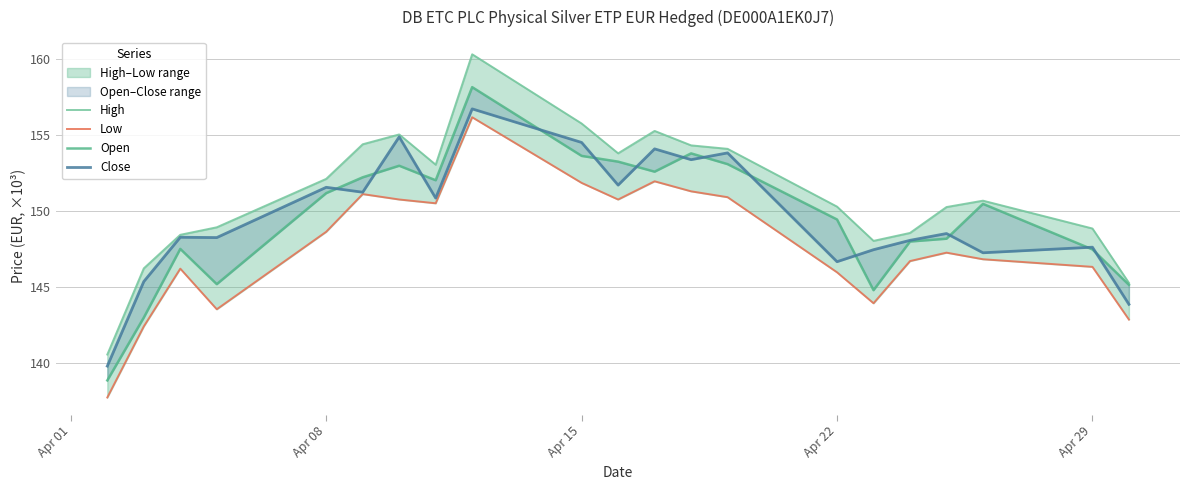

True or false: Close and Low intersect in this chart.

False